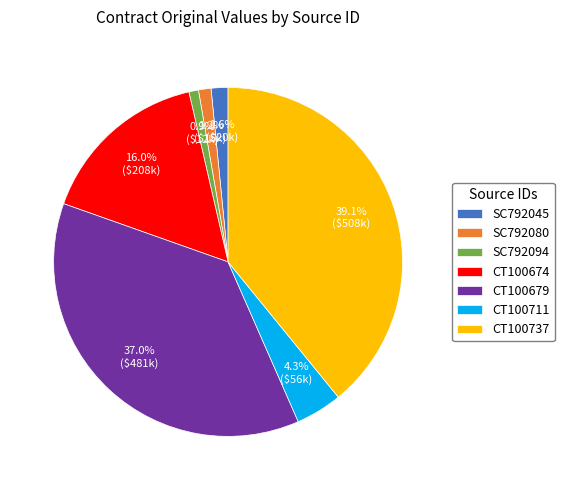

Which category has the biggest portion of the pie?

CT100737